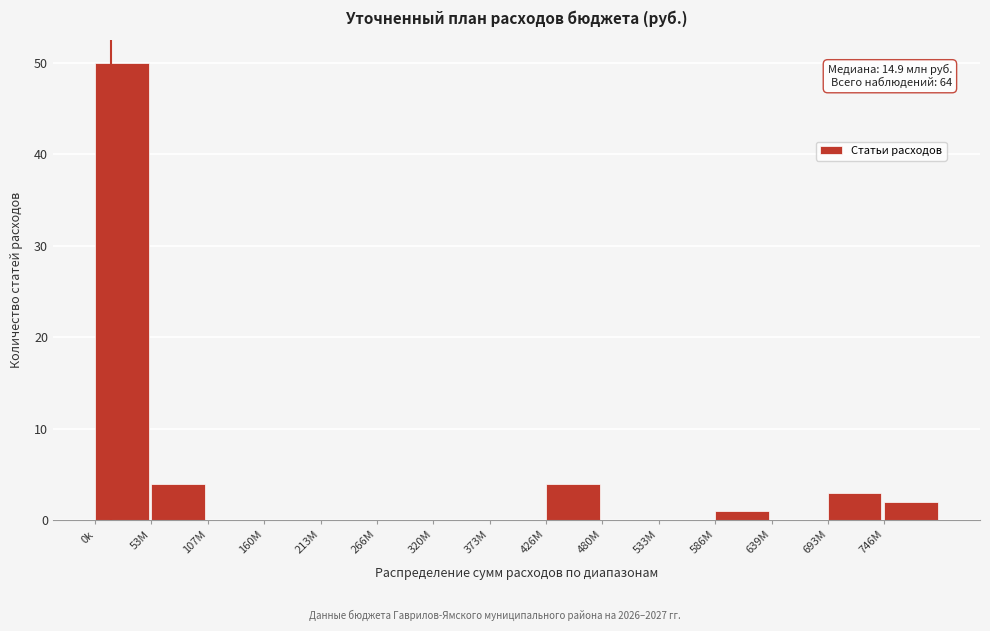

Reading right to left, what are all the values shown in this chart?

746M=2	693M=3	639M=0	586M=1	533M=0	480M=0	426M=4	373M=0	320M=0	266M=0	213M=0	160M=0	107M=0	53M=4	0k=50